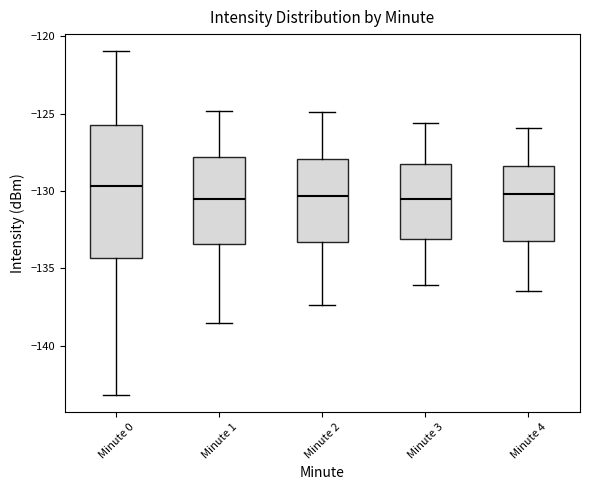

Reading left to right, transcribe this box plot: for each box, give where its median line is, the range the box spans, and where its two whiskers end, as read against the y-axis. The values are not printed on the chart, so give them approximately, as read against the axis.

Minute 0: median -129.5, box -134.5 to -126.0, whiskers -143.0 to -121.0
Minute 1: median -130.5, box -133.5 to -128.0, whiskers -138.5 to -125.0
Minute 2: median -130.5, box -133.5 to -128.0, whiskers -137.5 to -125.0
Minute 3: median -130.5, box -133.0 to -128.0, whiskers -136.0 to -125.5
Minute 4: median -130.0, box -133.0 to -128.5, whiskers -136.5 to -126.0